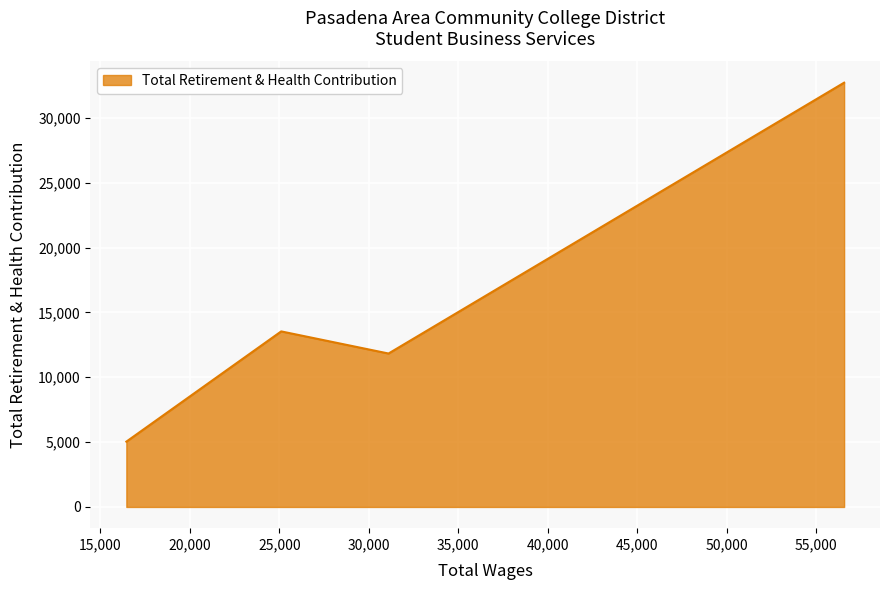

What is the smallest value displayed?

5036